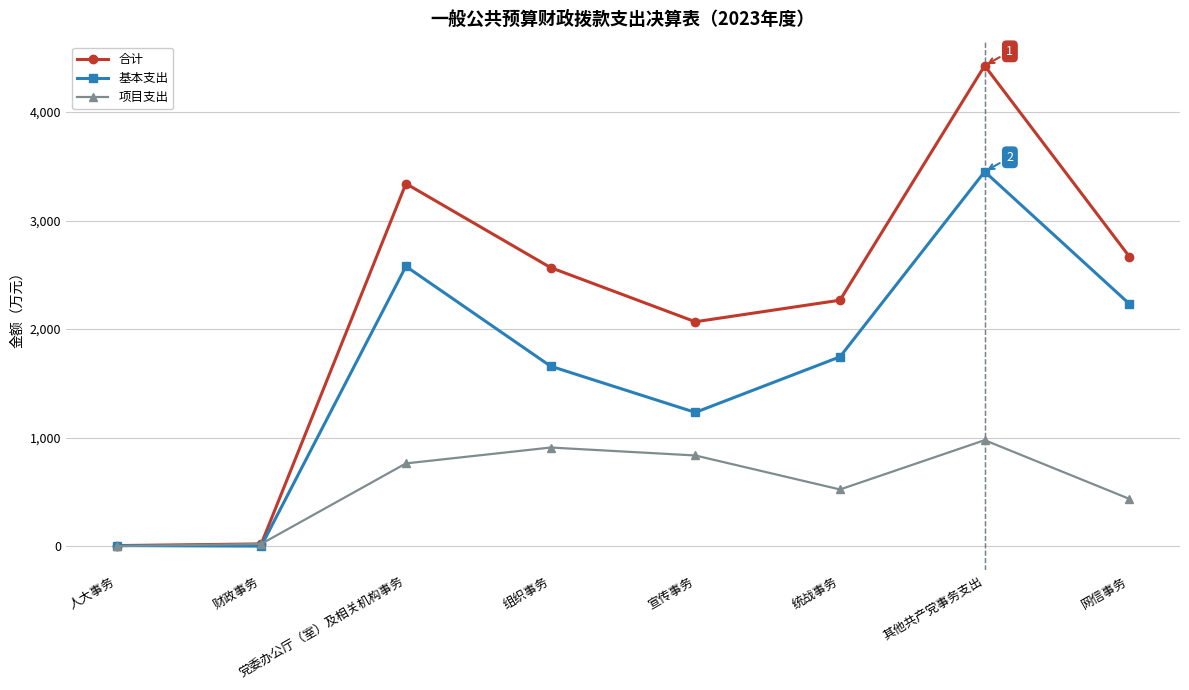

The value of 合计 at 组织事务 is 2566.1. True or false?

True